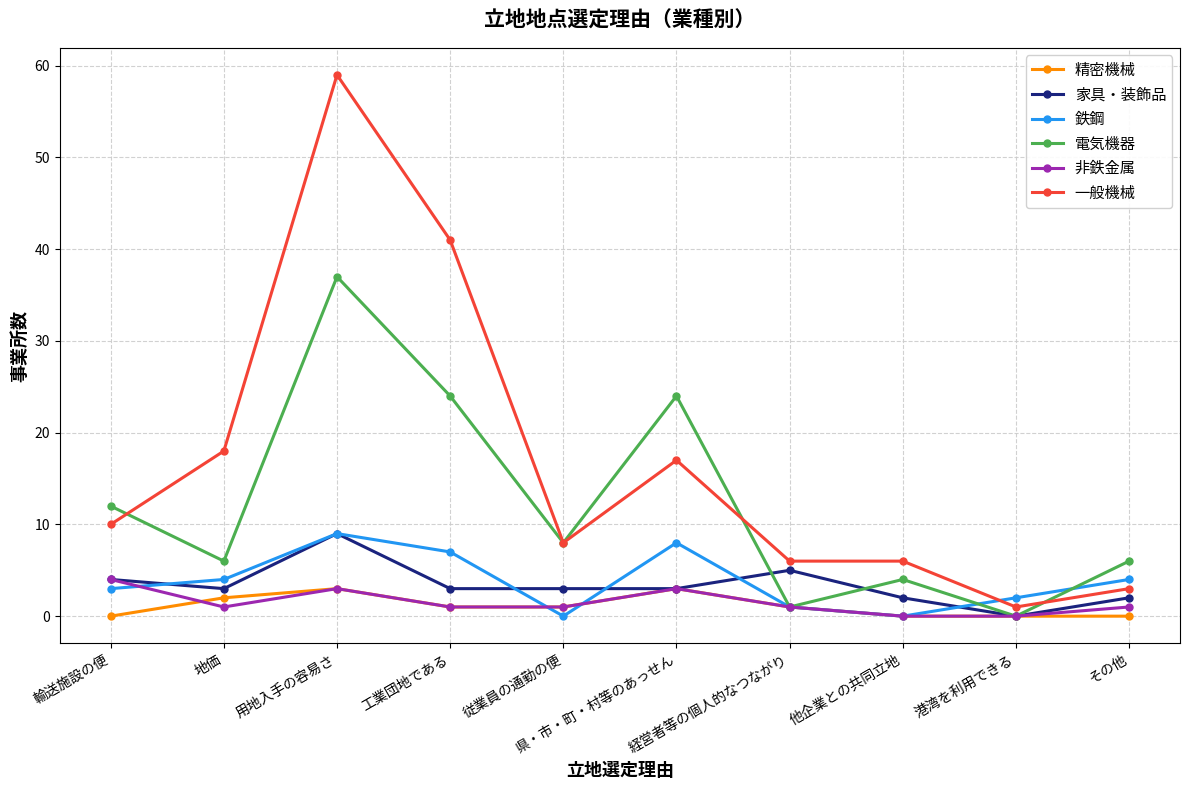

What is the label of the 7th point from the right?

工業団地である